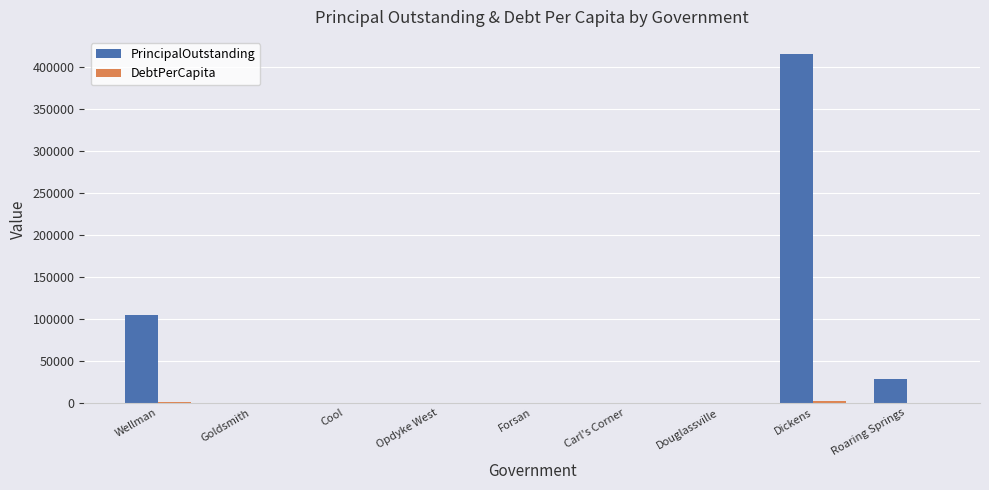

The PrincipalOutstanding series shows 0.0 at Goldsmith. True or false?

True